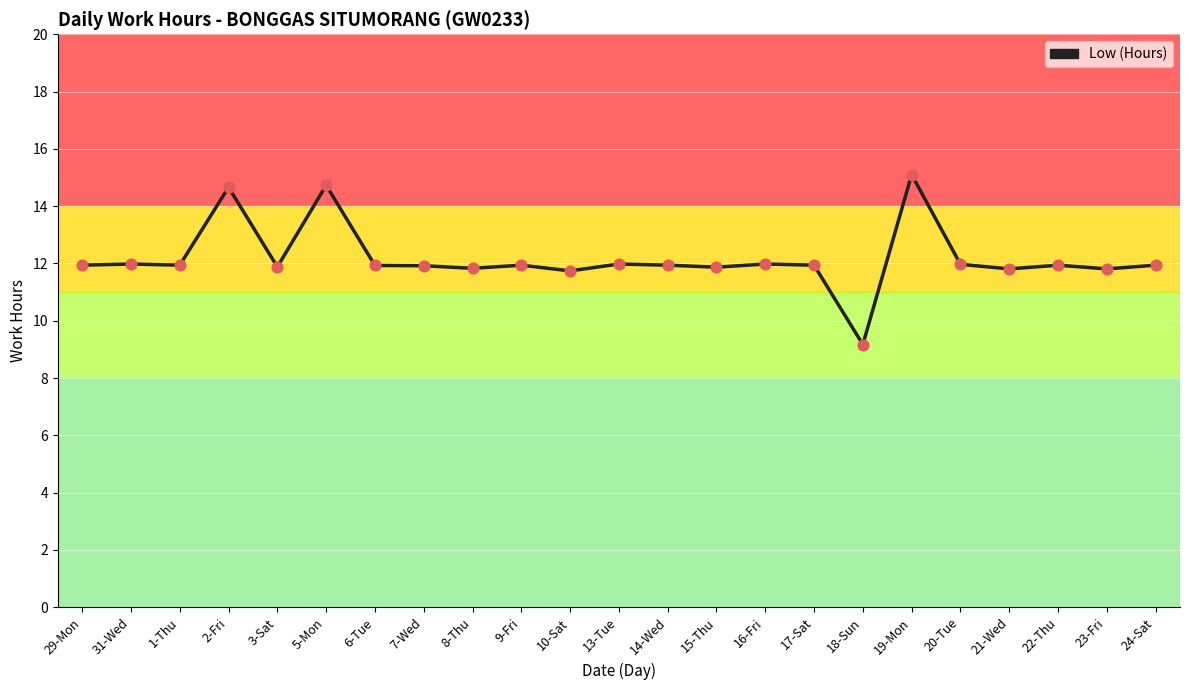

Approximately how many times larger is the value at 31-Wed compared to 18-Sun?

1.3